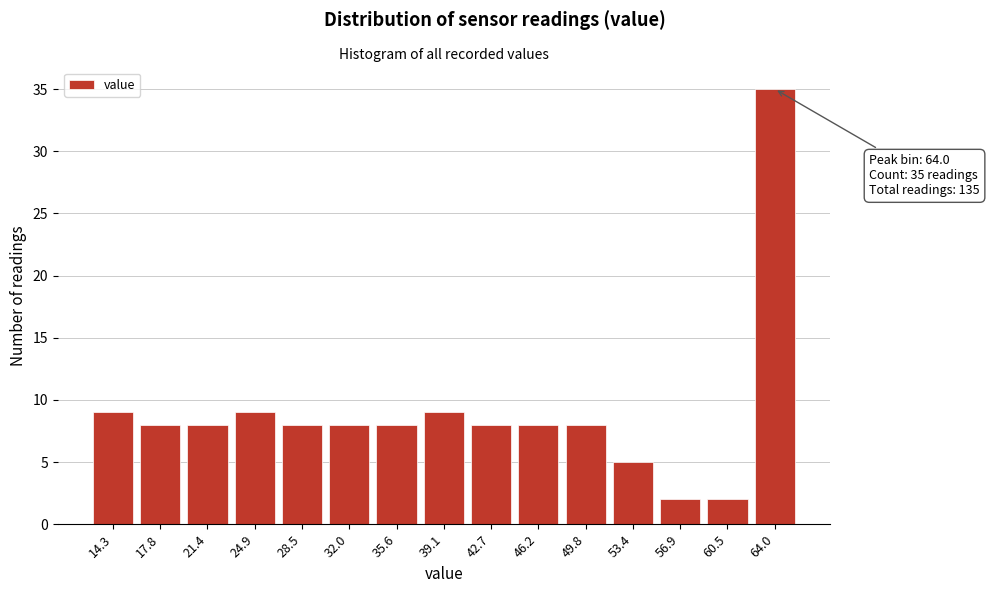

Reading left to right, transcribe all the data shown in this chart.

14.3=9	17.8=8	21.4=8	24.9=9	28.5=8	32.0=8	35.6=8	39.1=9	42.7=8	46.2=8	49.8=8	53.4=5	56.9=2	60.5=2	64.0=35